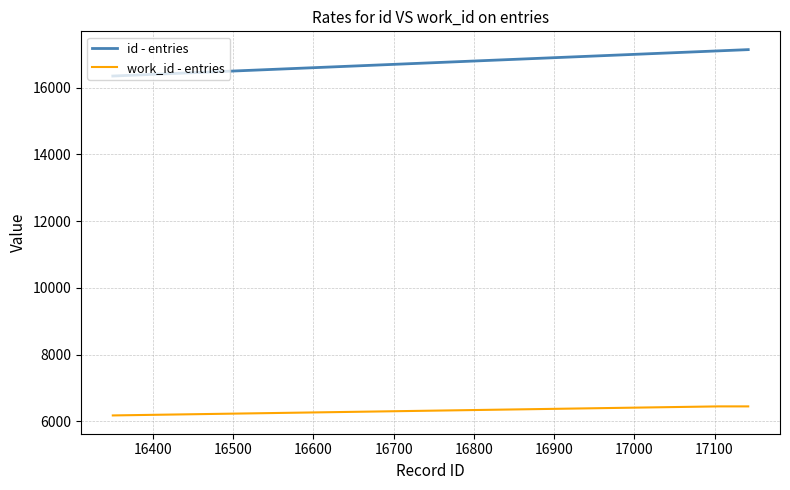

Which series has the widest spread of values?

id - entries